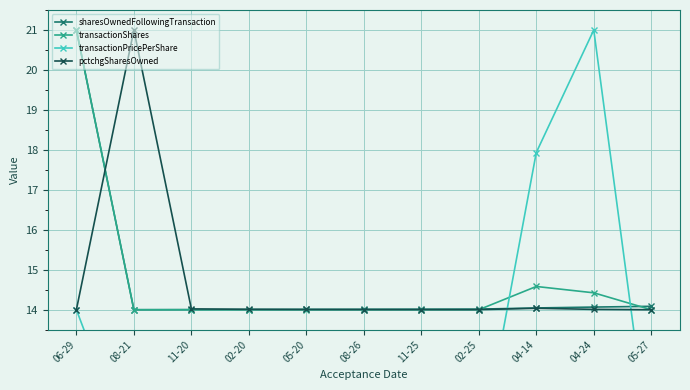

After their last crossing, which series has the higher values: transactionShares or pctchgSharesOwned?

transactionShares